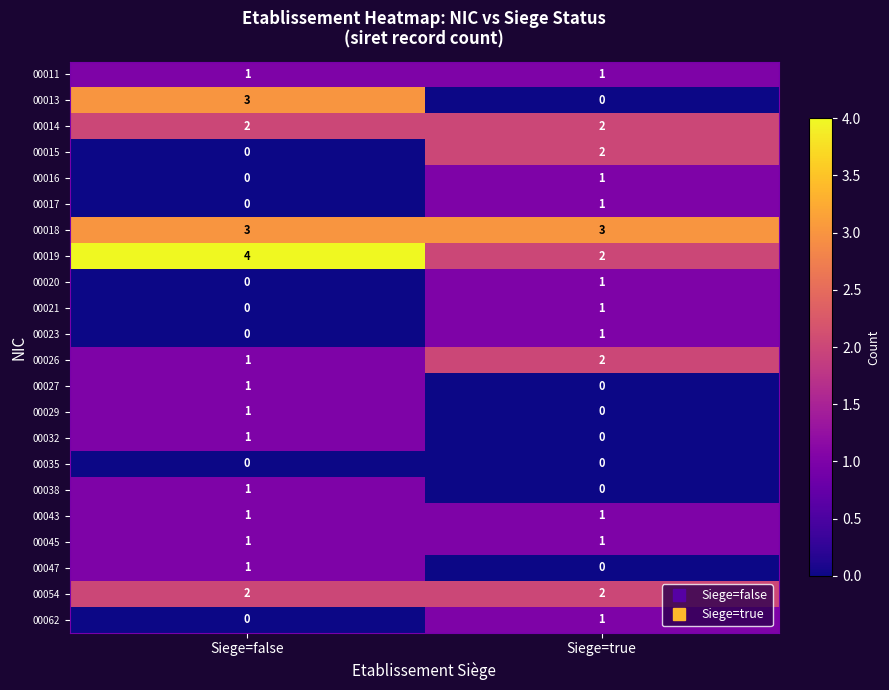

Which series has the widest spread of values?

00013